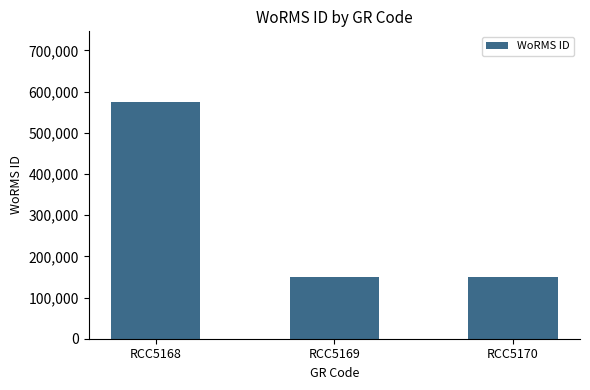

Reading left to right, transcribe all the data shown in this chart.

RCC5168=574064	RCC5169=149142	RCC5170=149142